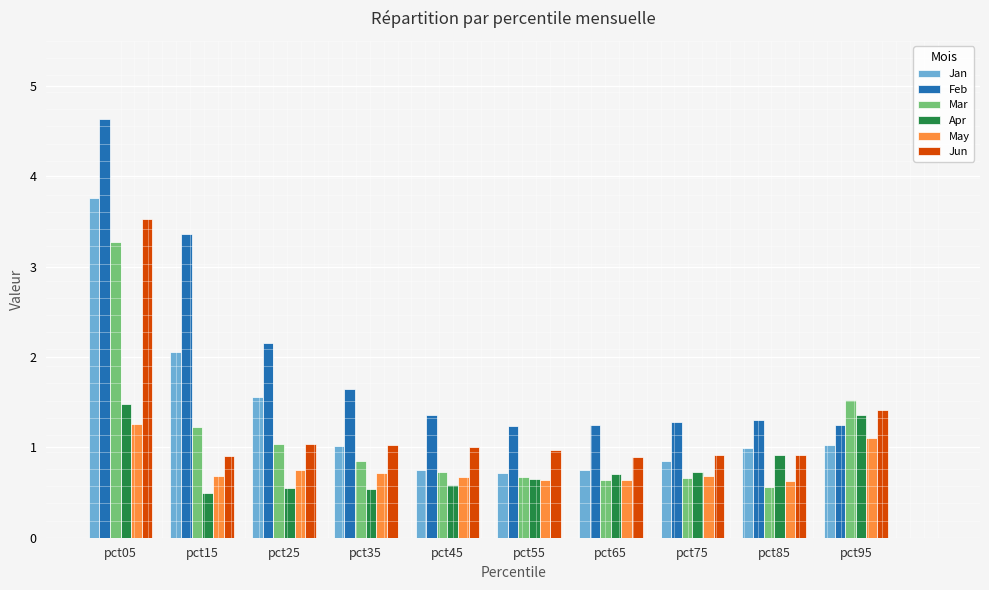

What is the spread (max minus min) of values at pct15?

2.9